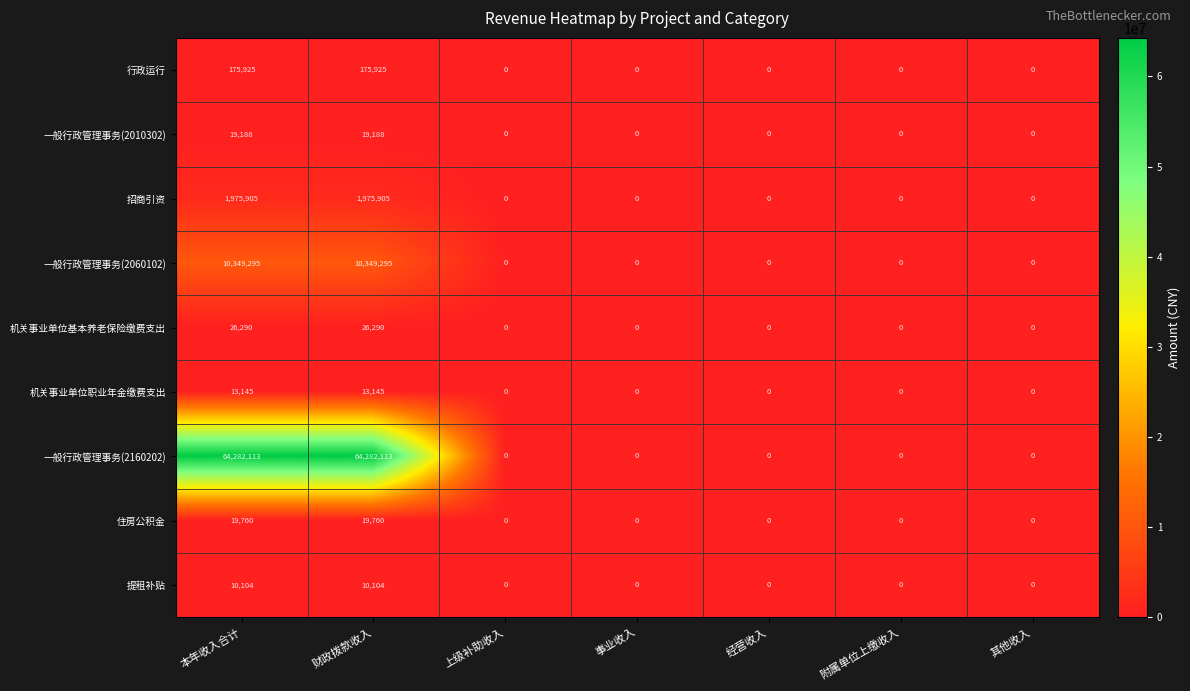

What is the spread (max minus min) of values at 财政拨款收入?

64272009